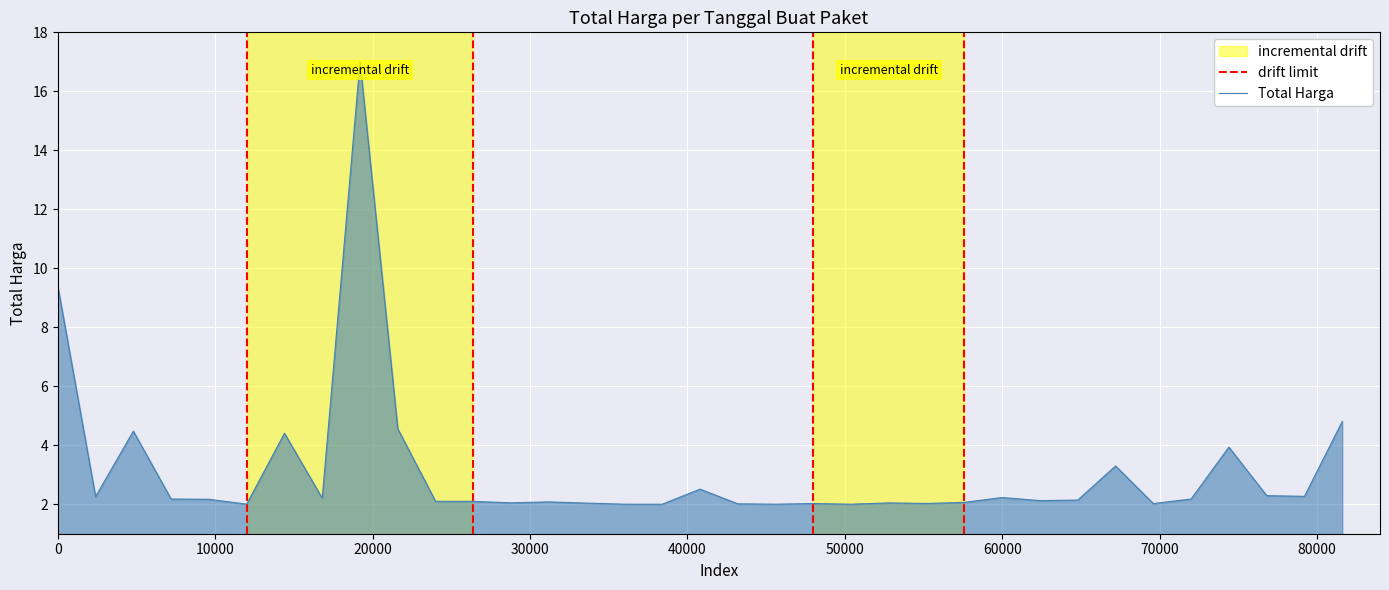

The Total Harga series shows 2.2 at 60000. True or false?

True